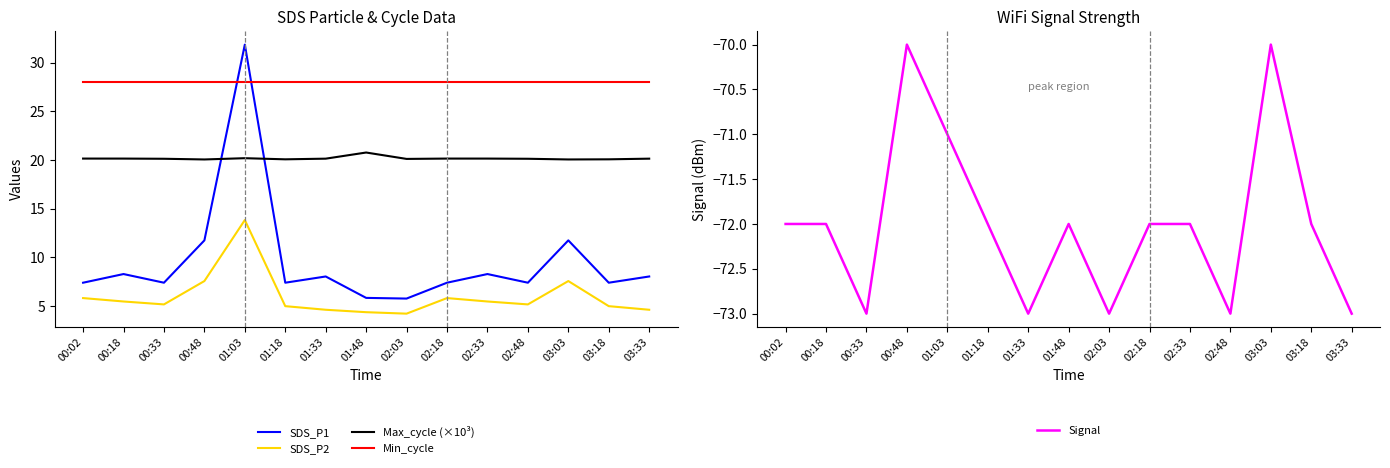

What is the approximate value of SDS_P1 at 02:48?

7.4